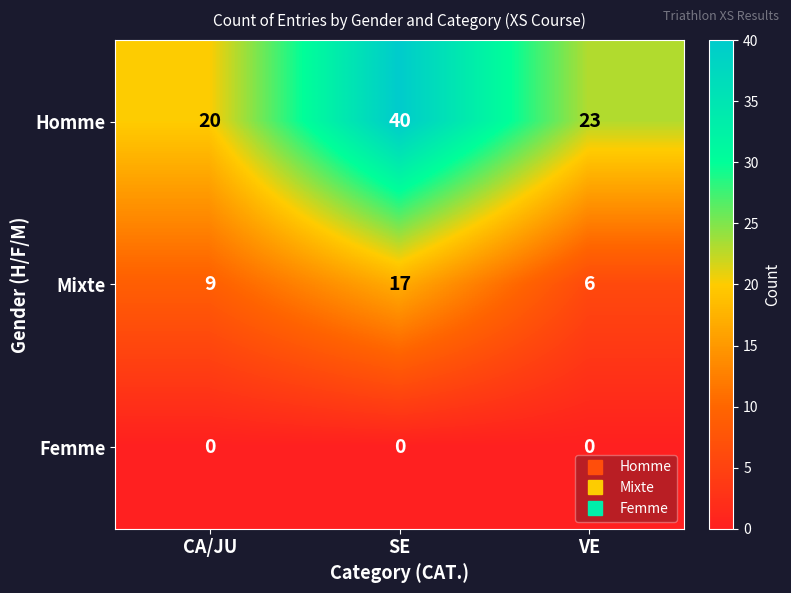

Reading left to right, extract all data points from this chart.

Homme: CA/JU=20	SE=40	VE=23
Mixte: CA/JU=9	SE=17	VE=6
Femme: CA/JU=0	SE=0	VE=0